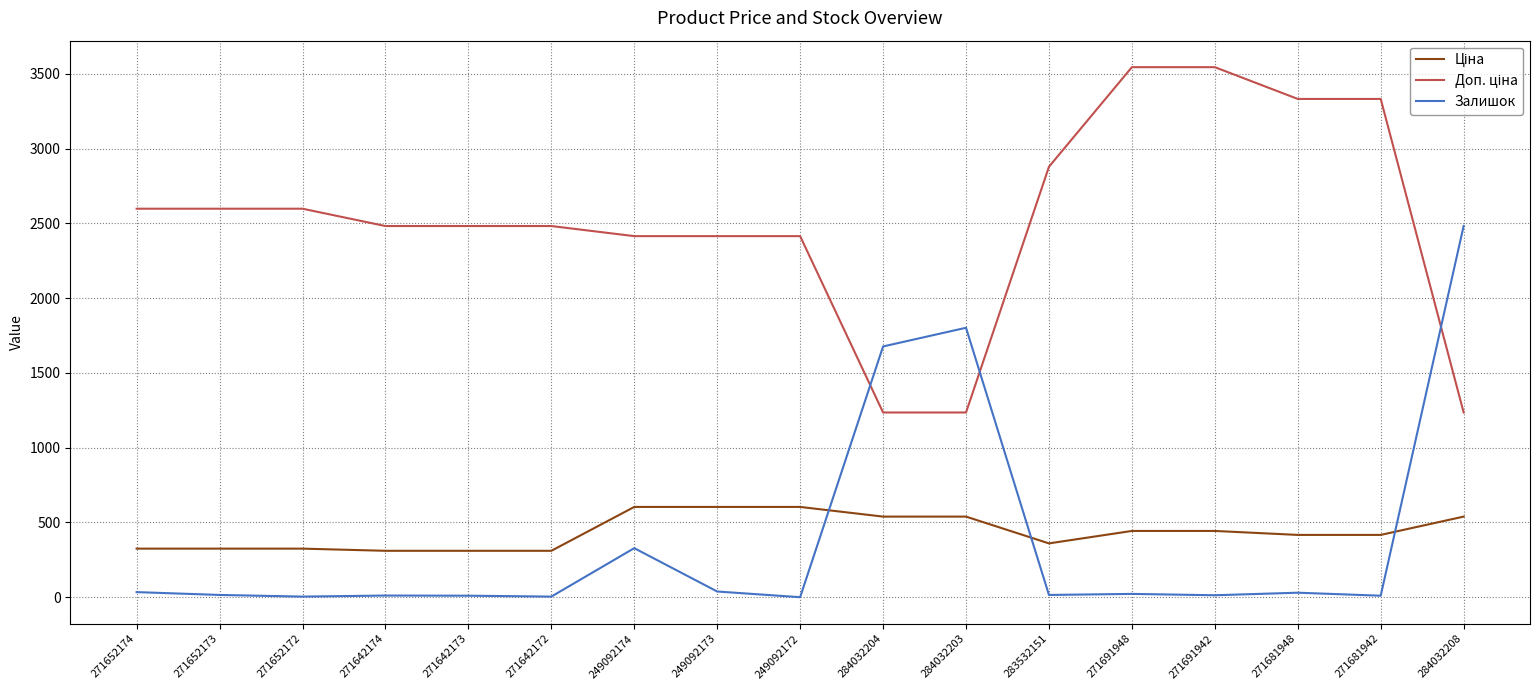

The value of Залишок at 271642174 is 11.0. True or false?

True